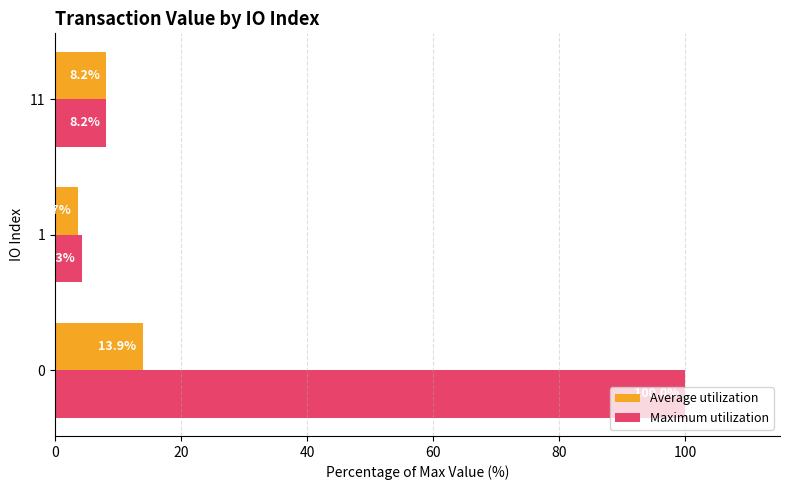

Which series has the largest total across all categories?

Maximum utilization